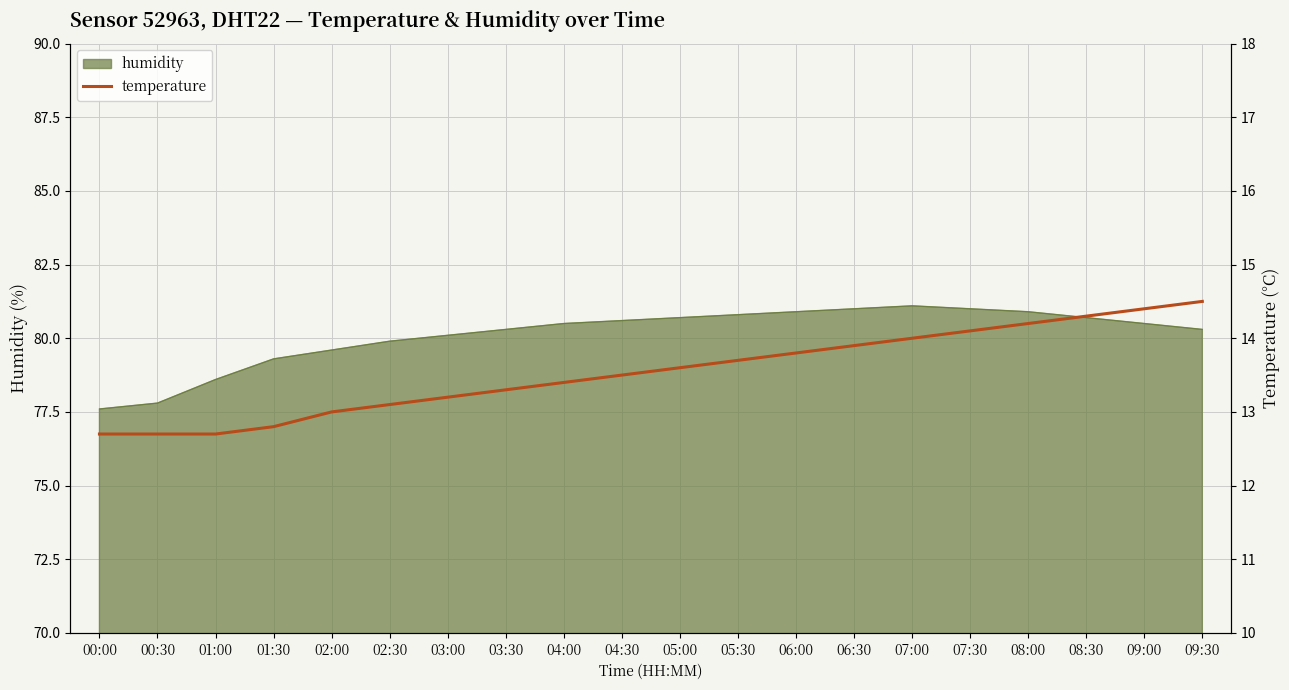

List the labels in order of value, smallest first.

00:00, 00:30, 01:00, 01:30, 02:00, 02:30, 03:00, 03:30, 04:00, 04:30, 05:00, 05:30, 06:00, 06:30, 07:00, 07:30, 08:00, 08:30, 09:00, 09:30